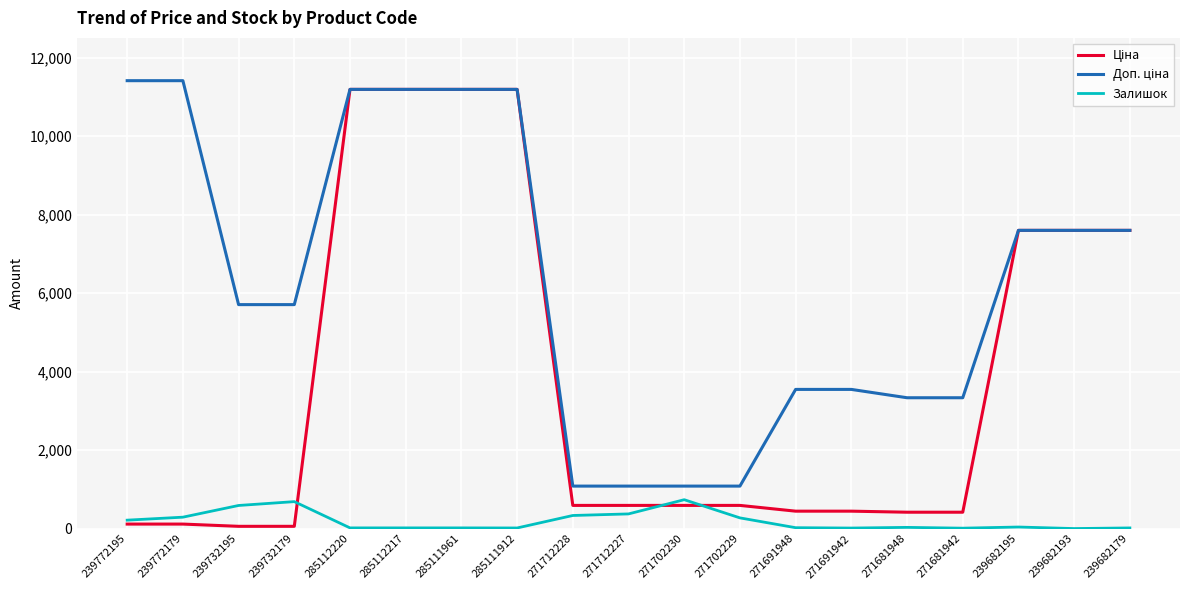

What is the difference between the highest and lowest values at 271712227?

708.7